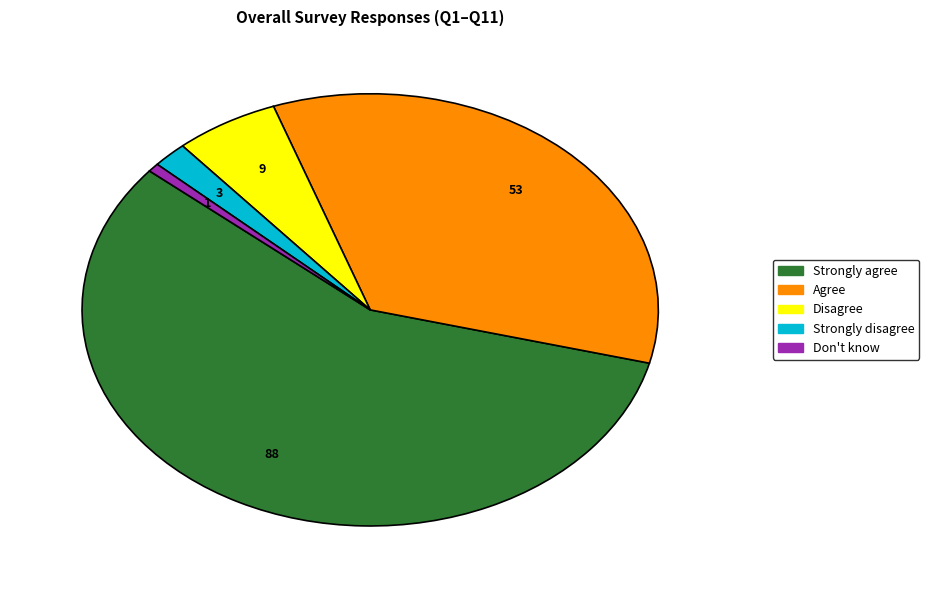

Which category has the smallest portion of the pie?

Don't know